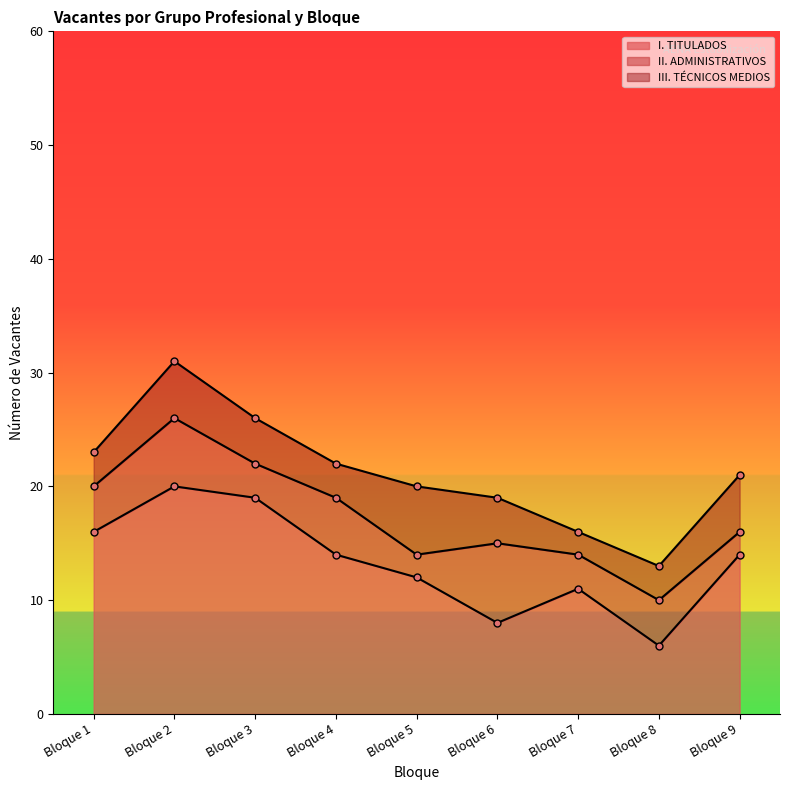

True or false: I. TITULADOS and III. TÉCNICOS MEDIOS intersect in this chart.

False